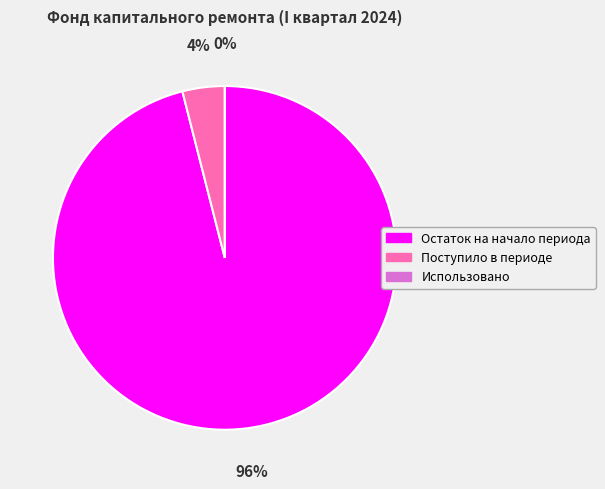

Which slice is the largest?

Остаток на начало периода